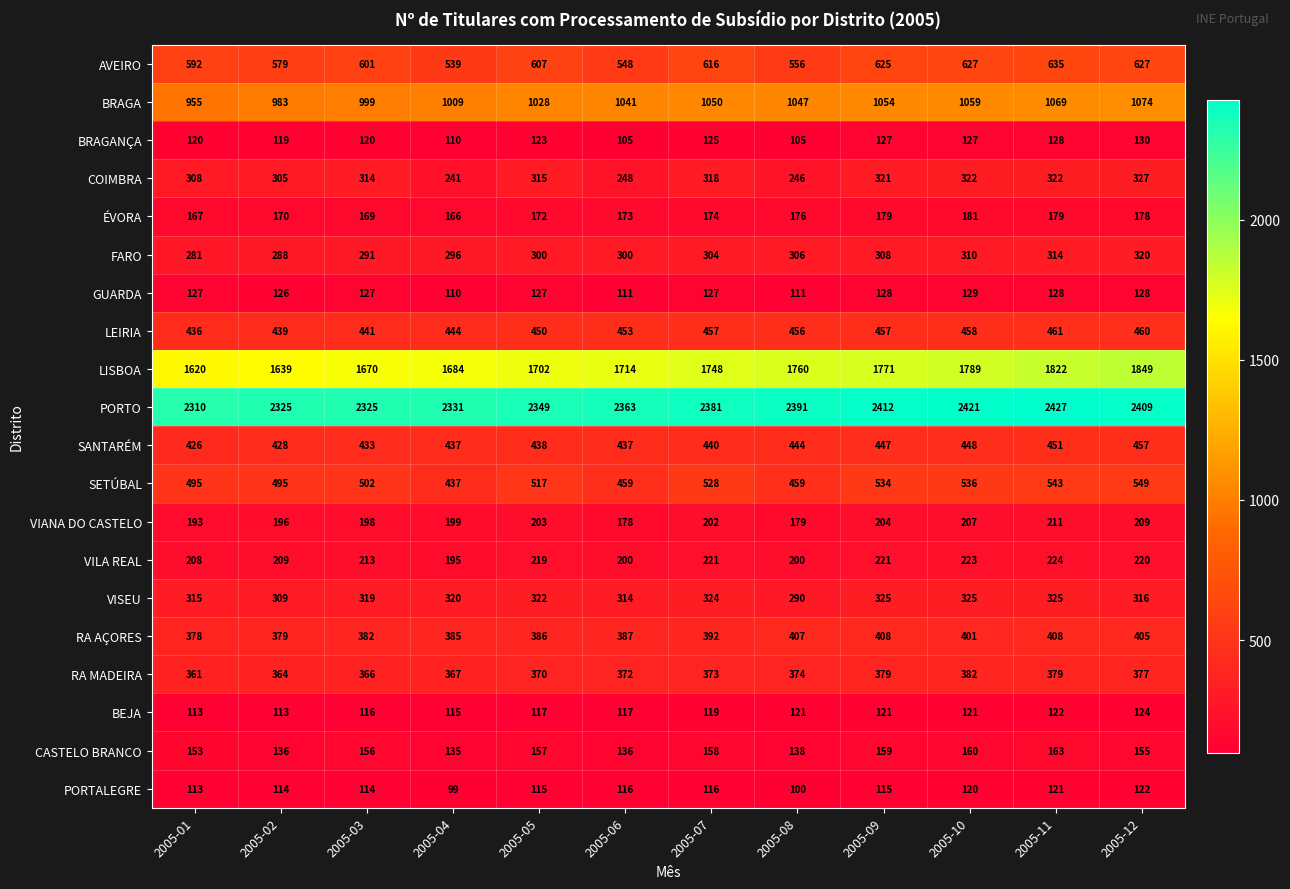

What is the spread (max minus min) of values at 2005-04?

2232